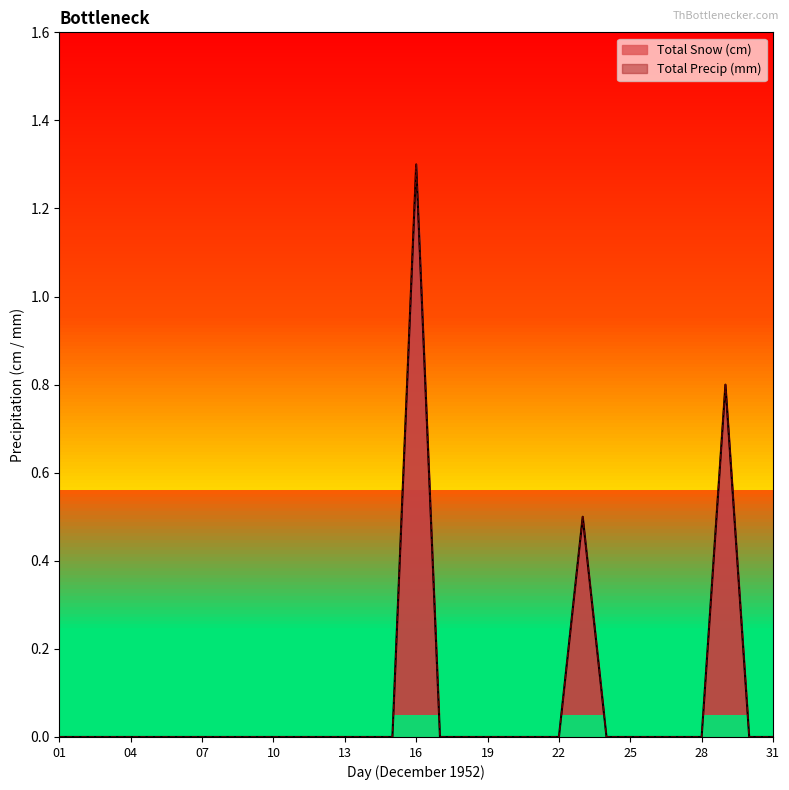

True or false: Total Snow (cm) and Total Precip (mm) cross at least once.

False